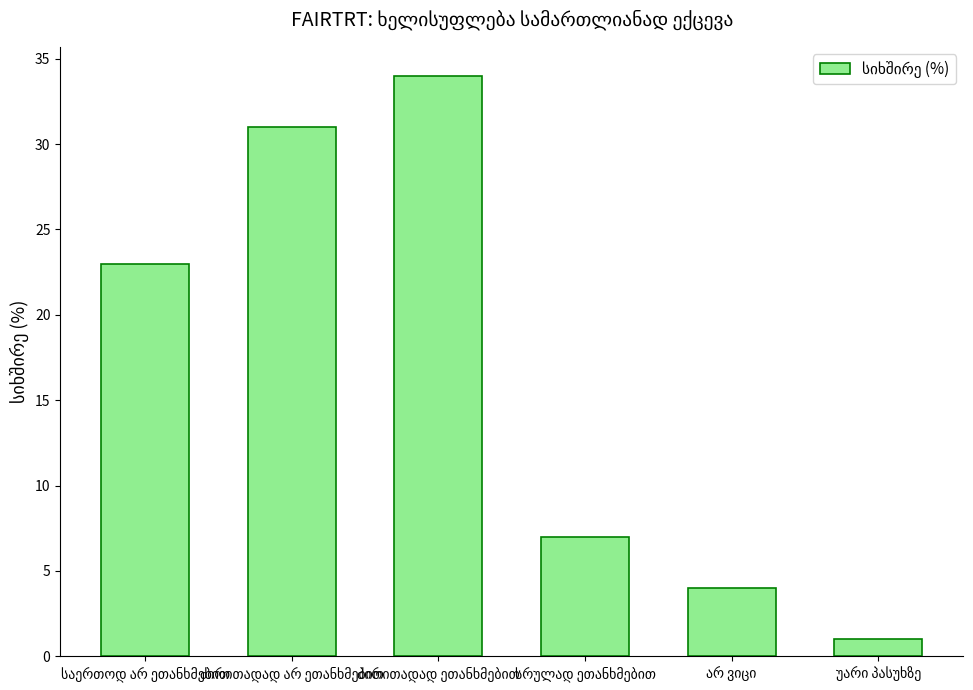

What is the difference between the maximum and minimum values?

33